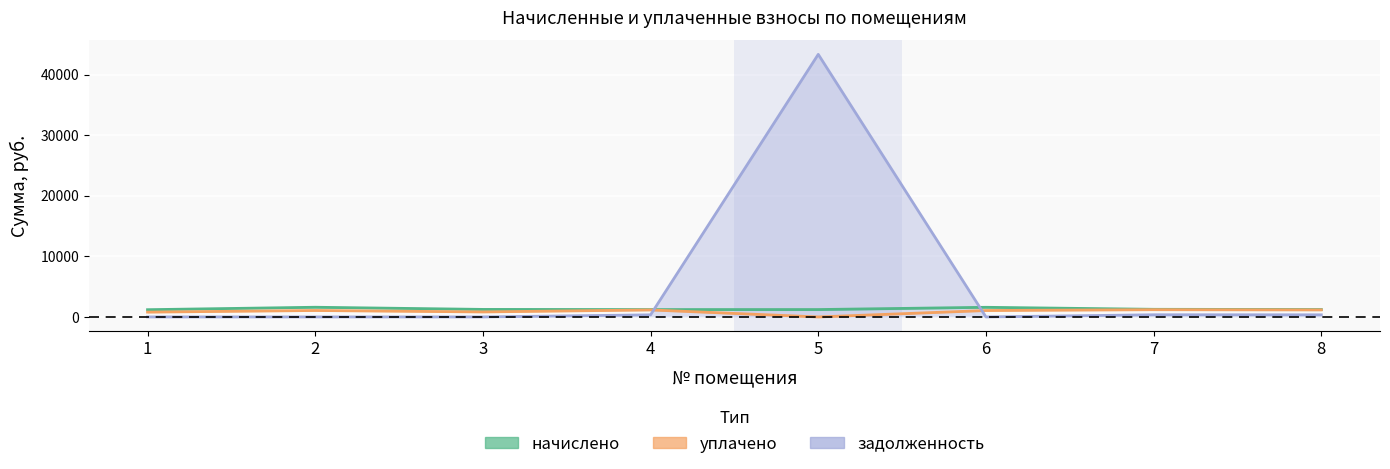

At how many categories does at least one series exceed 11416?

1